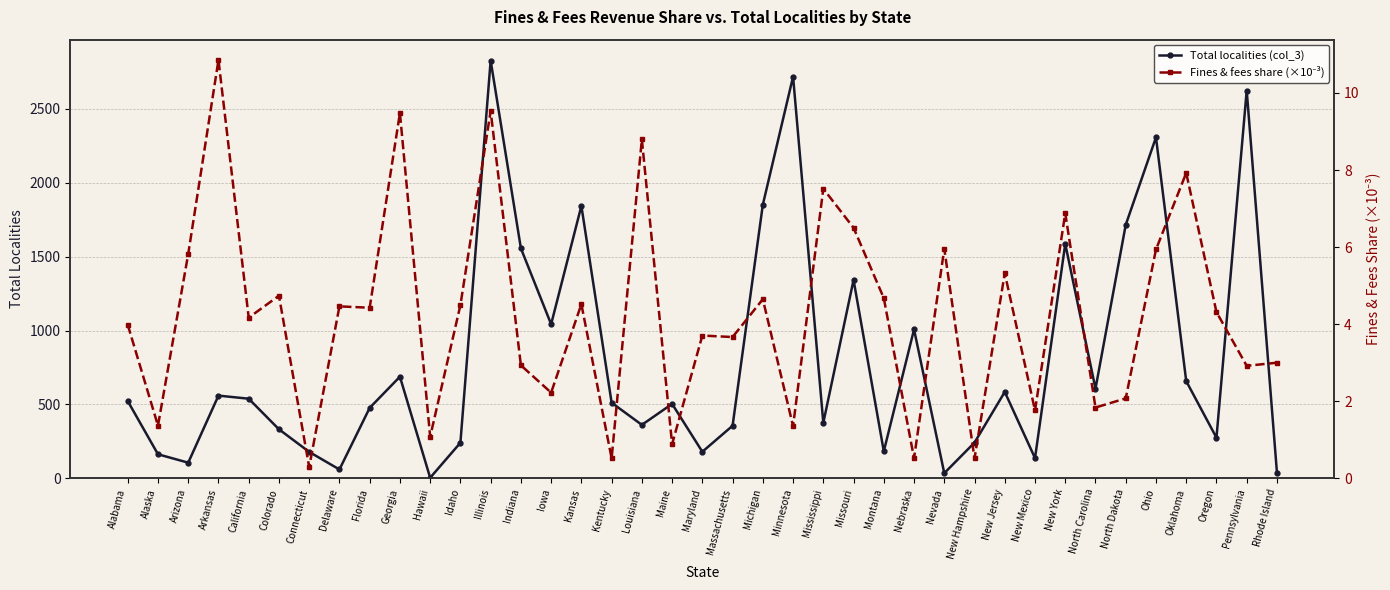

At which category does the chart reach its peak across all series?

Illinois